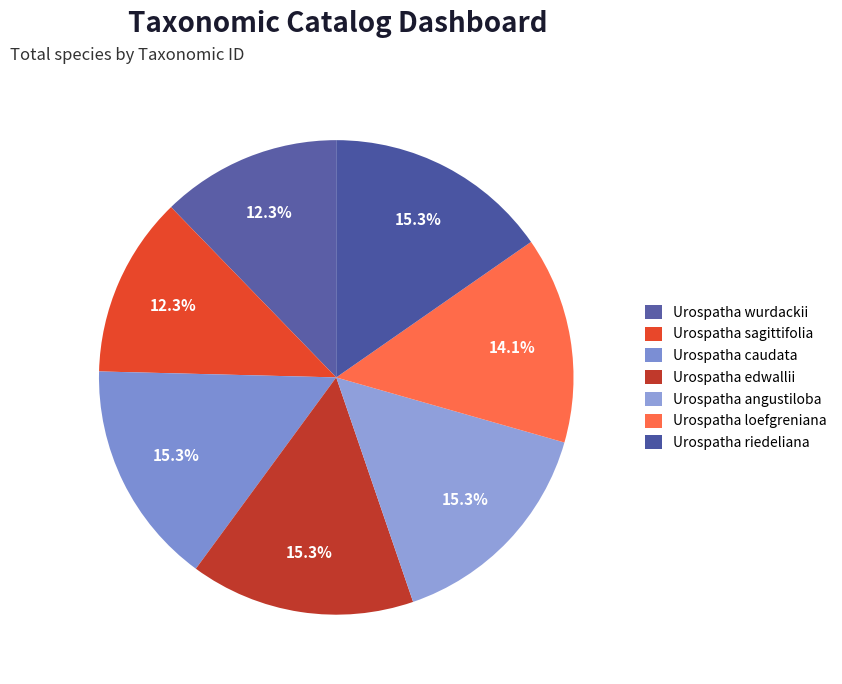

To the nearest percent, what portion does Urospatha riedeliana represent?

15%